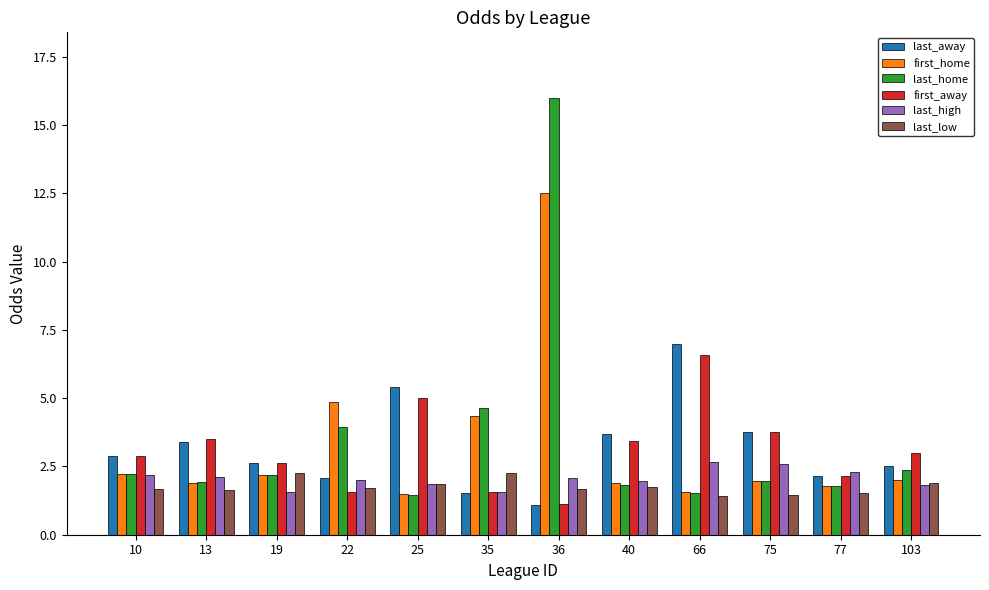

Which label corresponds to the smallest value in the chart?

36